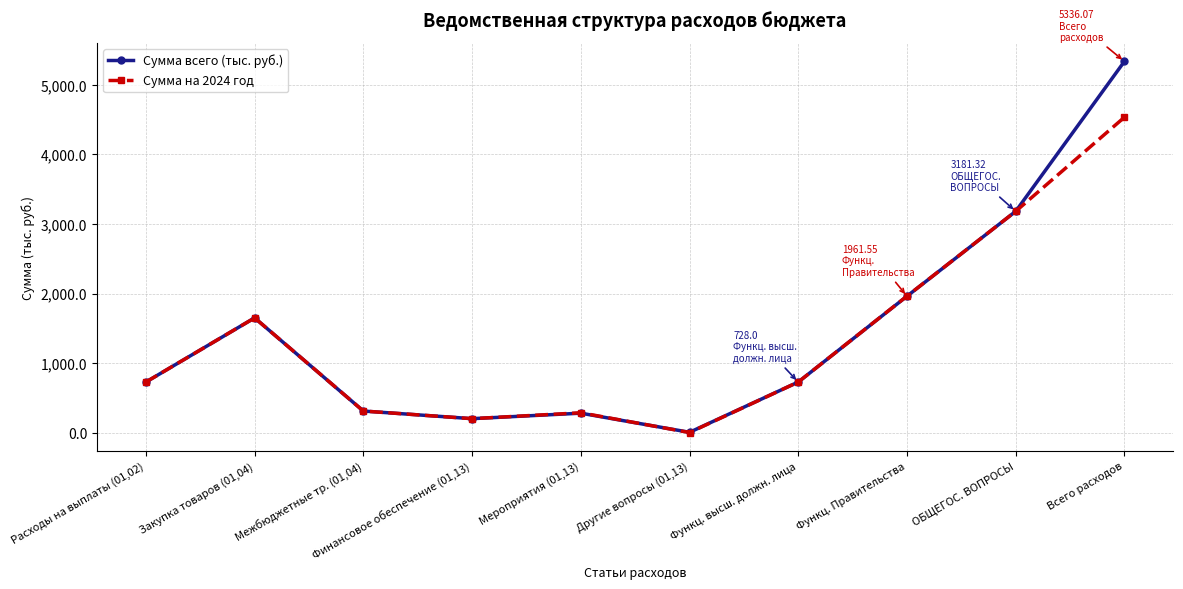

Does the chart have visible grid lines?

Yes